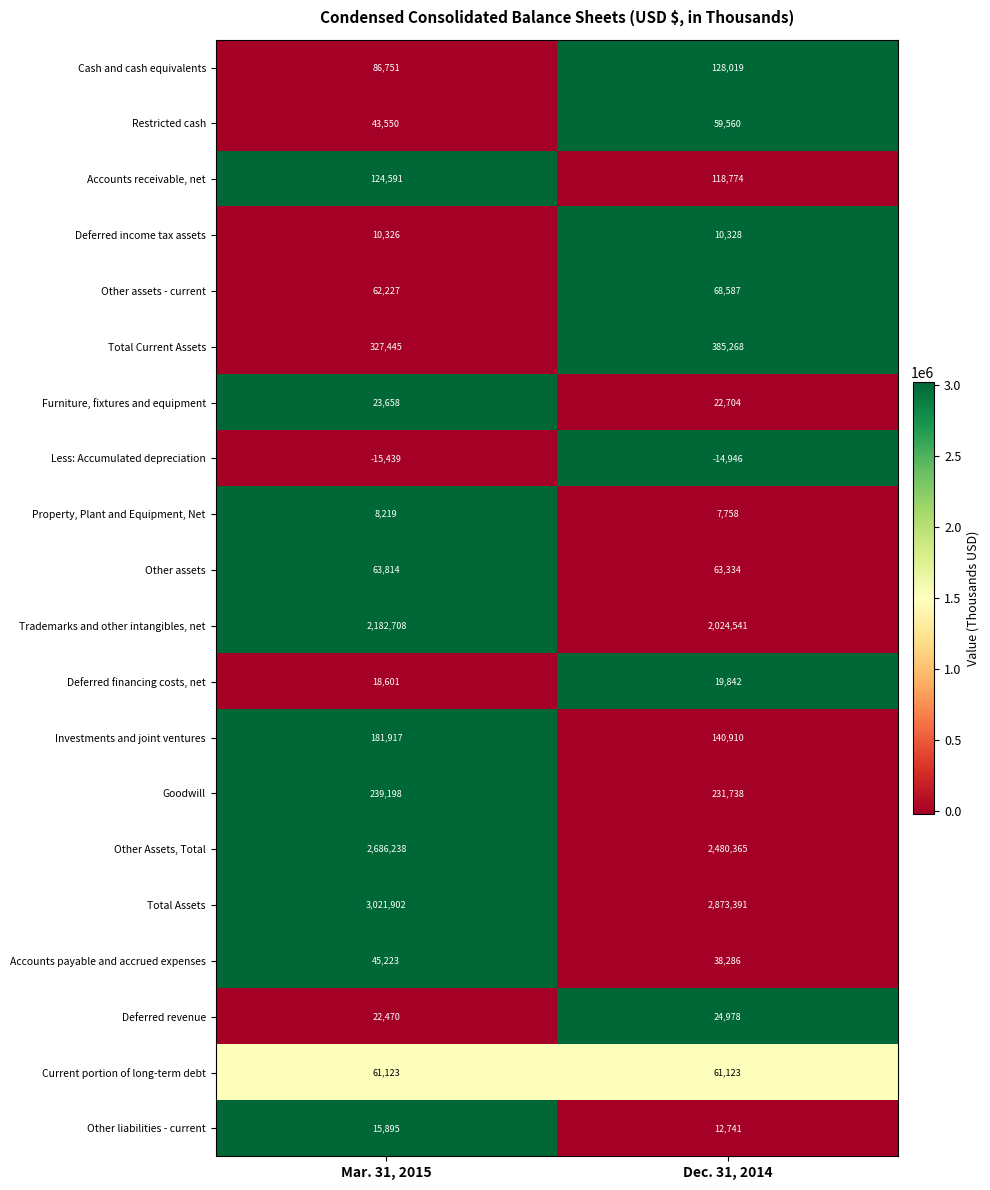

Rank the series by their maximum value, from highest to lowest.

Total Assets, Other Assets, Total, Trademarks and other intangibles, net, Total Current Assets, Goodwill, Investments and joint ventures, Cash and cash equivalents, Accounts receivable, net, Other assets - current, Other assets, Current portion of long-term debt, Restricted cash, Accounts payable and accrued expenses, Deferred revenue, Furniture, fixtures and equipment, Deferred financing costs, net, Other liabilities - current, Deferred income tax assets, Property, Plant and Equipment, Net, Less: Accumulated depreciation